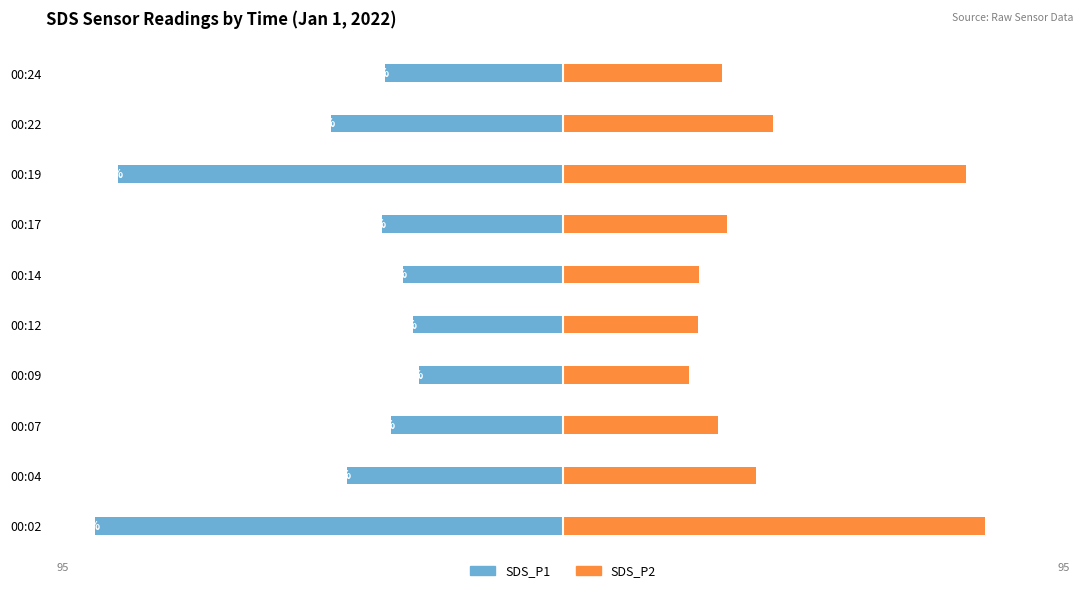

How many groups of bars are there?

10